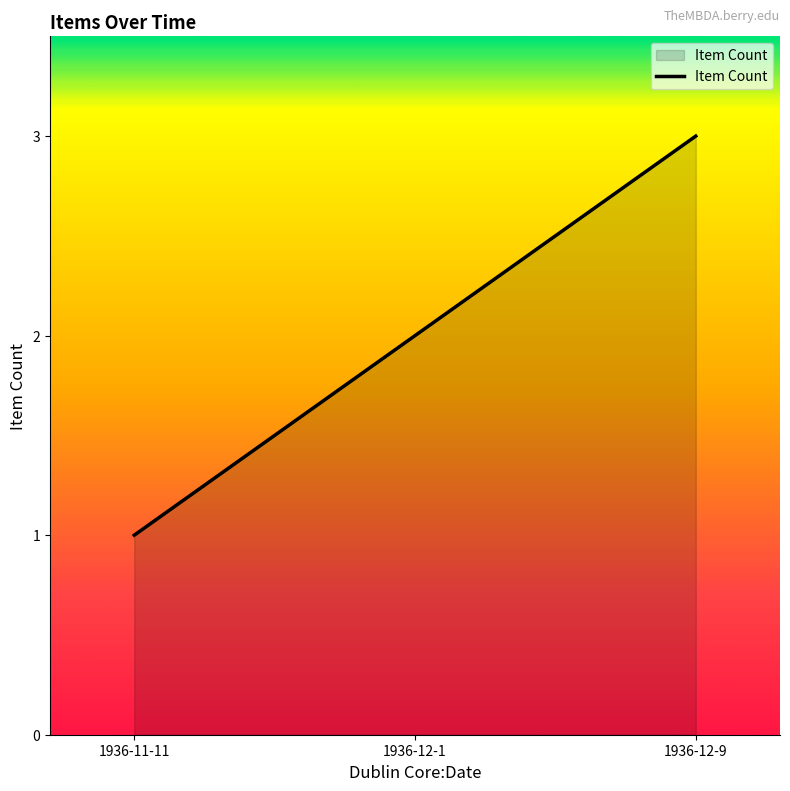

At which label is the value closest to 2?

1936-12-1